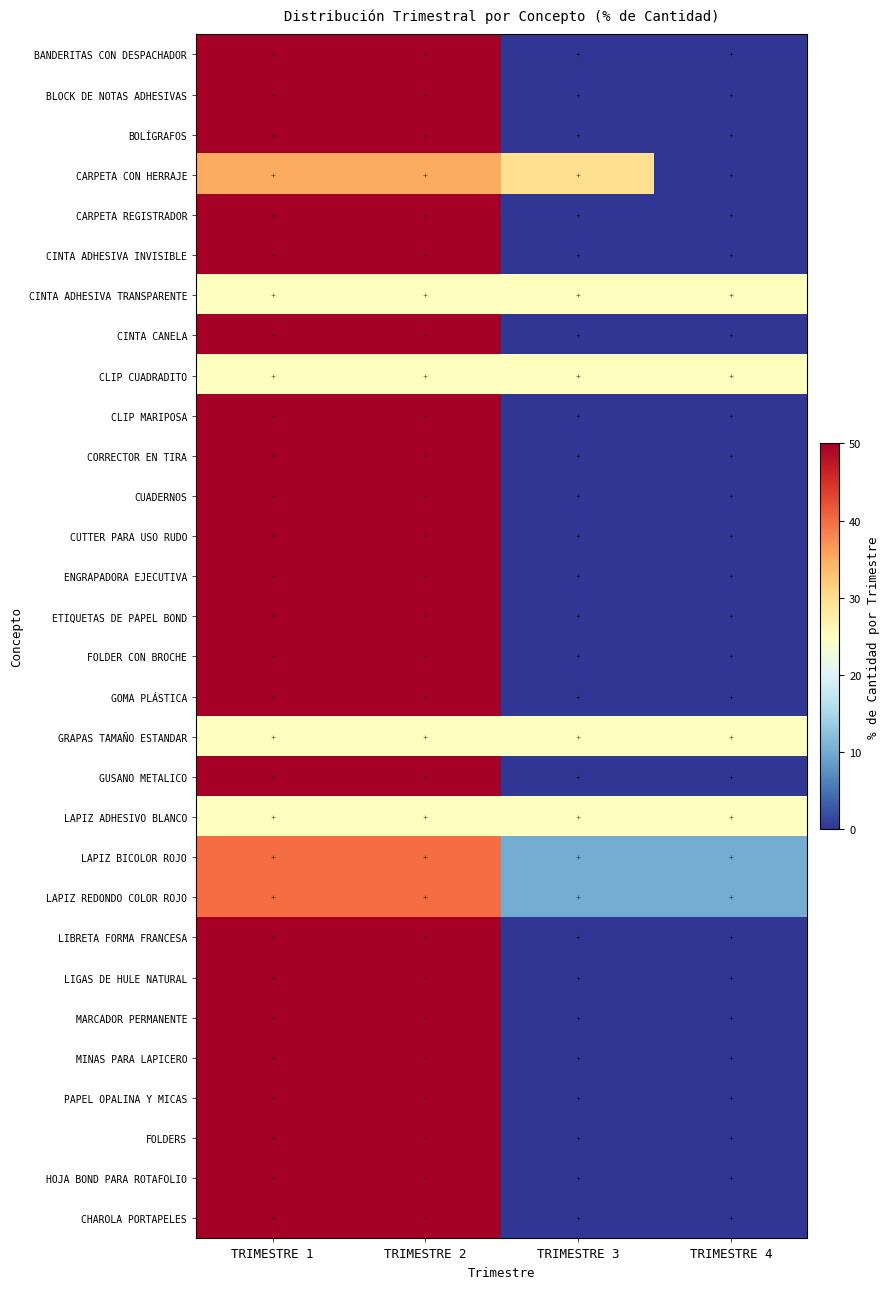

At TRIMESTRE 2, list the series in order from largest to smallest.

BANDERITAS CON DESPACHADOR, BLOCK DE NOTAS ADHESIVAS, BOLÍGRAFOS, CARPETA REGISTRADOR, CINTA ADHESIVA INVISIBLE, CINTA CANELA, CLIP MARIPOSA, CORRECTOR EN TIRA, CUADERNOS, CUTTER PARA USO RUDO, ENGRAPADORA EJECUTIVA, ETIQUETAS DE PAPEL BOND, FOLDER CON BROCHE, GOMA PLÁSTICA, GUSANO METALICO, LIBRETA FORMA FRANCESA, LIGAS DE HULE NATURAL, MARCADOR PERMANENTE, MINAS PARA LAPICERO, PAPEL OPALINA Y MICAS, FOLDERS, HOJA BOND PARA ROTAFOLIO, CHAROLA PORTAPELES, LAPIZ BICOLOR ROJO, LAPIZ REDONDO COLOR ROJO, CARPETA CON HERRAJE, CINTA ADHESIVA TRANSPARENTE, CLIP CUADRADITO, GRAPAS TAMAÑO ESTANDAR, LAPIZ ADHESIVO BLANCO